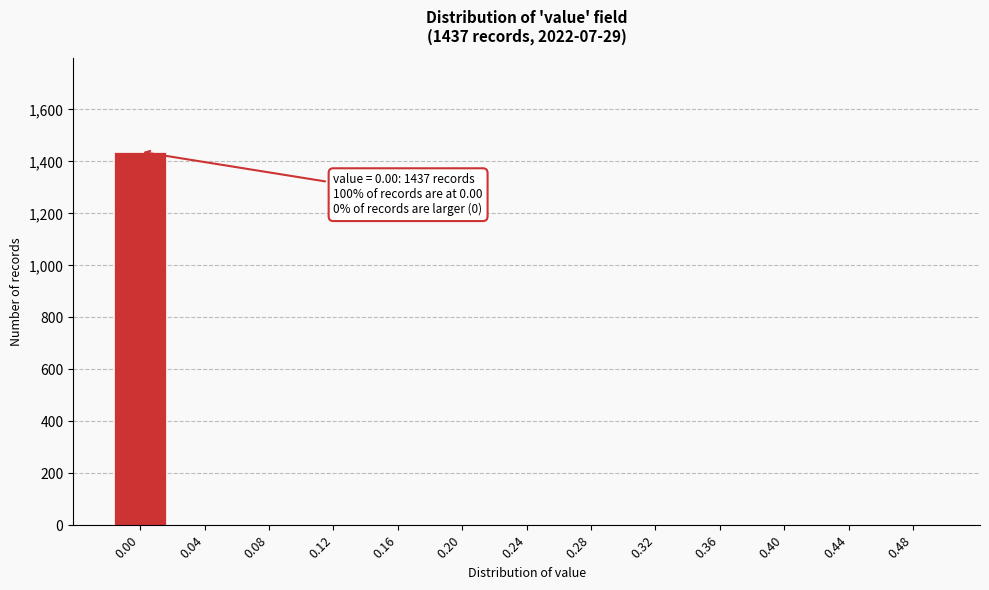

Reading left to right, list all the values displayed in this chart.

0.00=1437	0.04=0	0.08=0	0.12=0	0.16=0	0.20=0	0.24=0	0.28=0	0.32=0	0.36=0	0.40=0	0.44=0	0.48=0